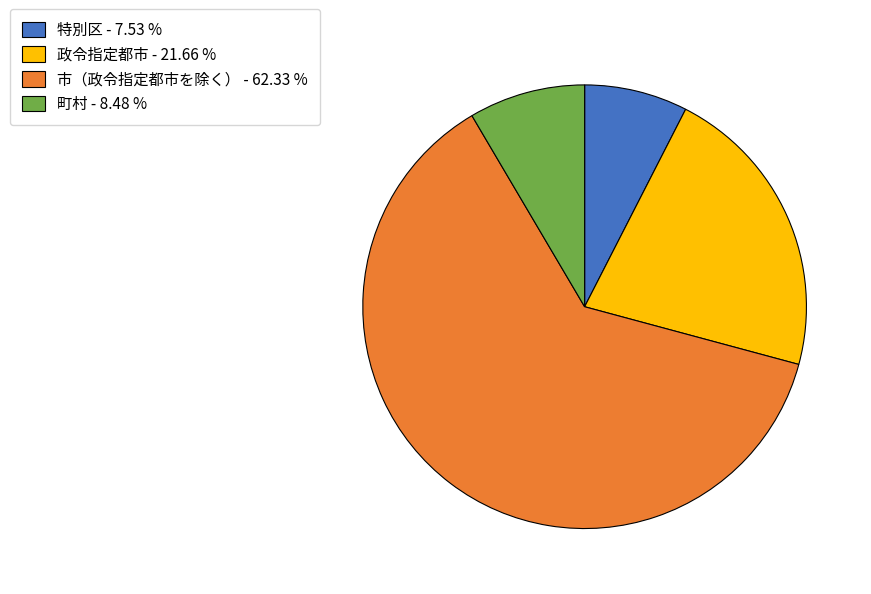

Which has a higher value, 特別区 - 7.53 % or 政令指定都市 - 21.66 %?

政令指定都市 - 21.66 %